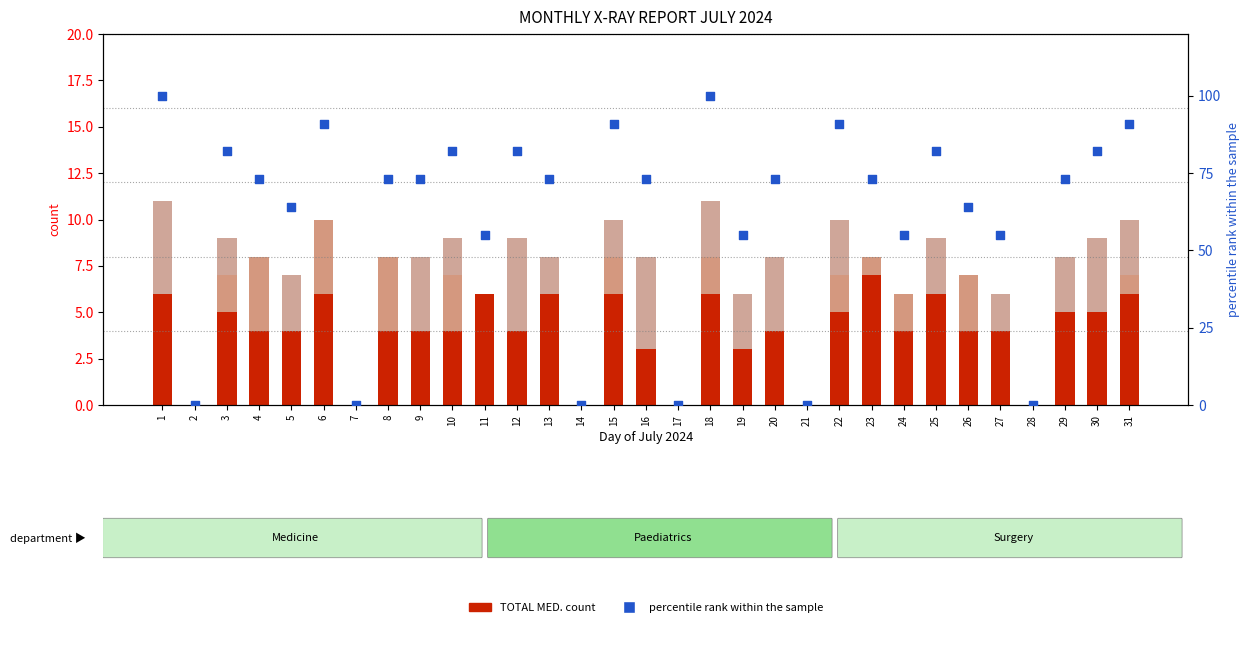

Which series has the largest total across all categories?

percentile rank within the sample